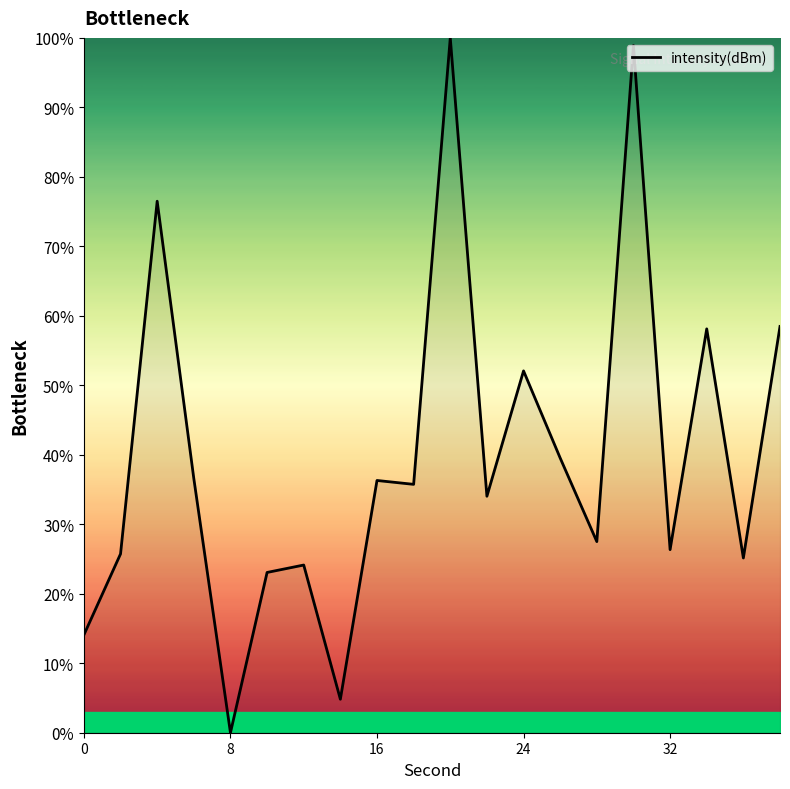

What is the sum of all values?

797.1